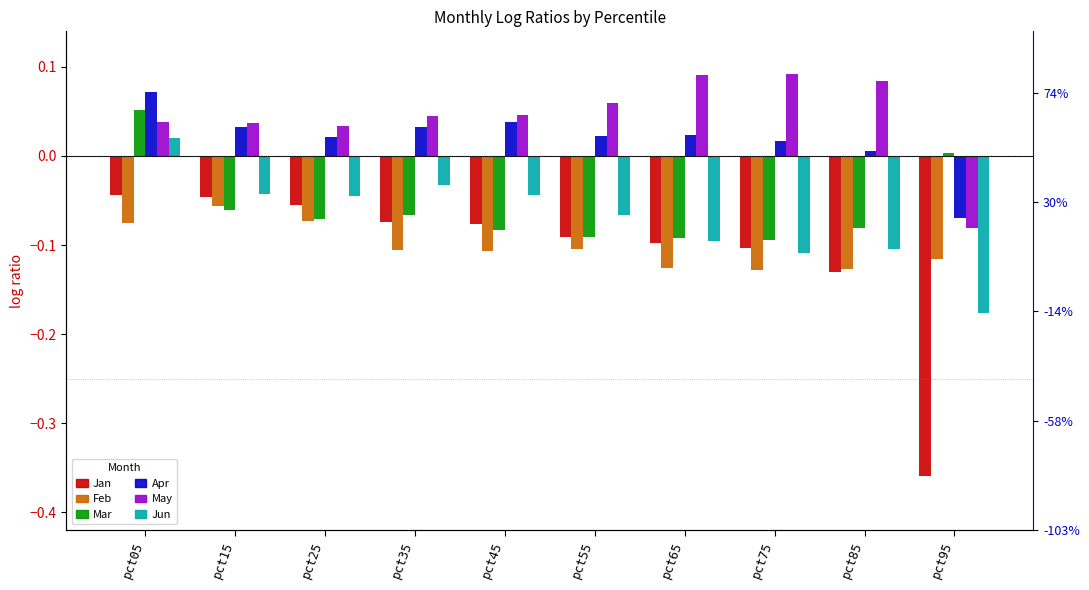

Between pct25 and pct75, which series saw the biggest shift?

Jun